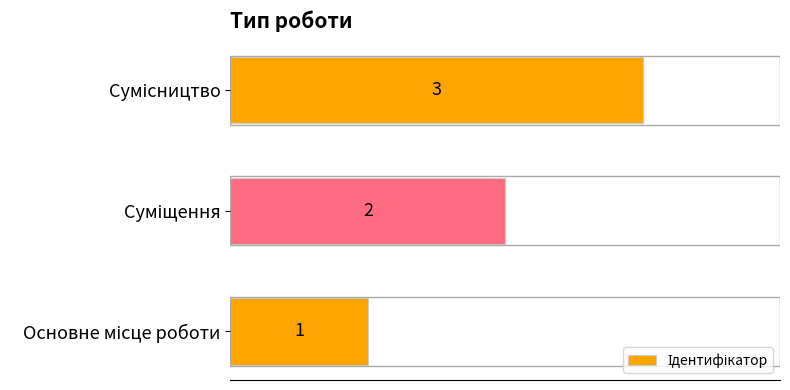

What is the sum of all values?

6